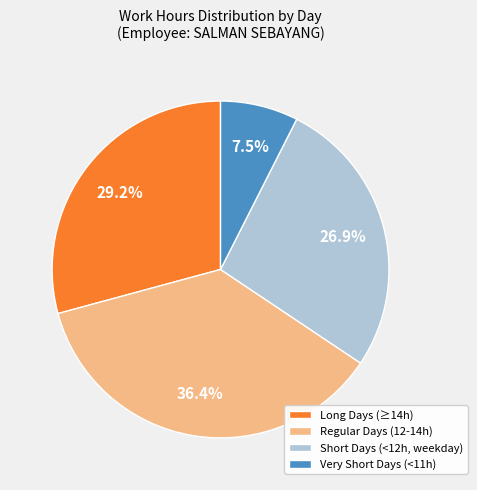

Is there a majority slice in this chart?

No